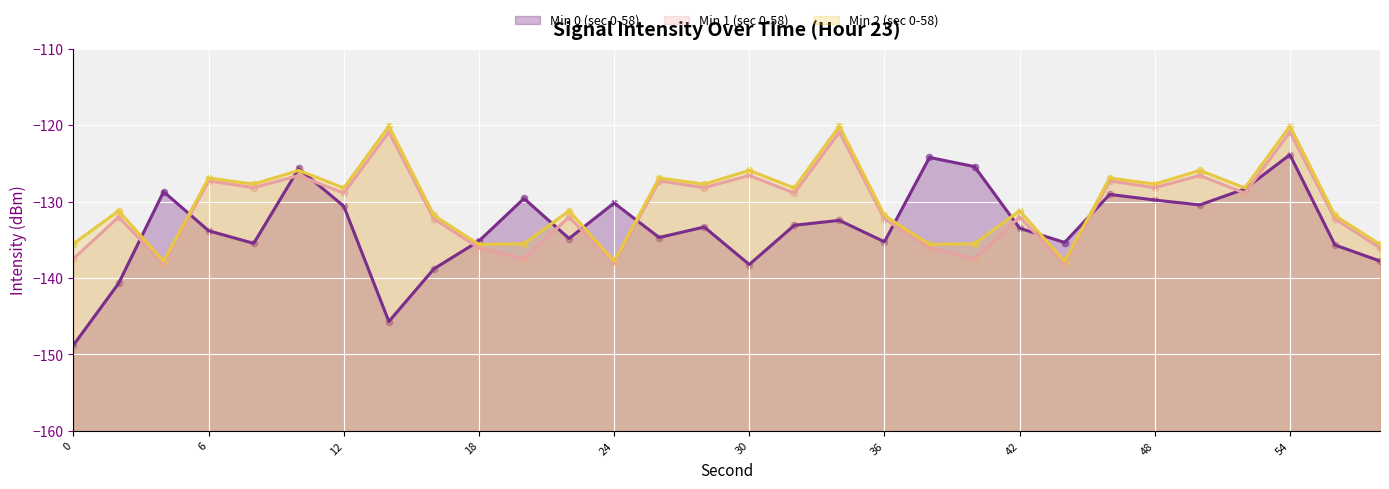

Which series has the largest total across all categories?

Min 2 (sec 0-58) (line)